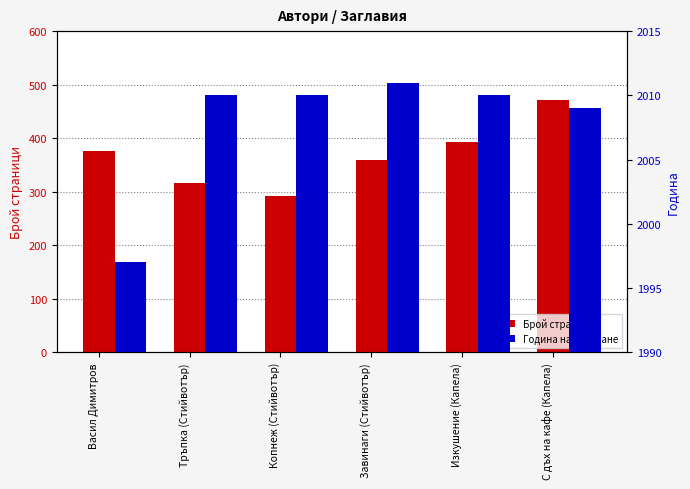

What position from the right is Васил Димитров?

6